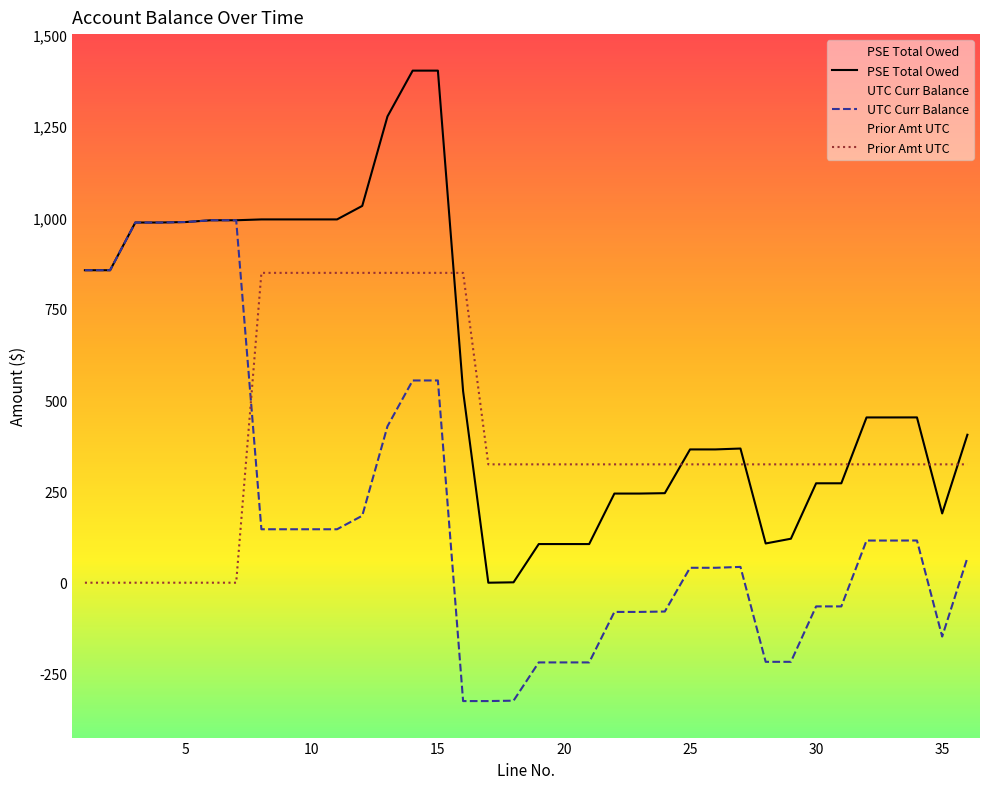

Which series has the largest total across all categories?

PSE Total Owed